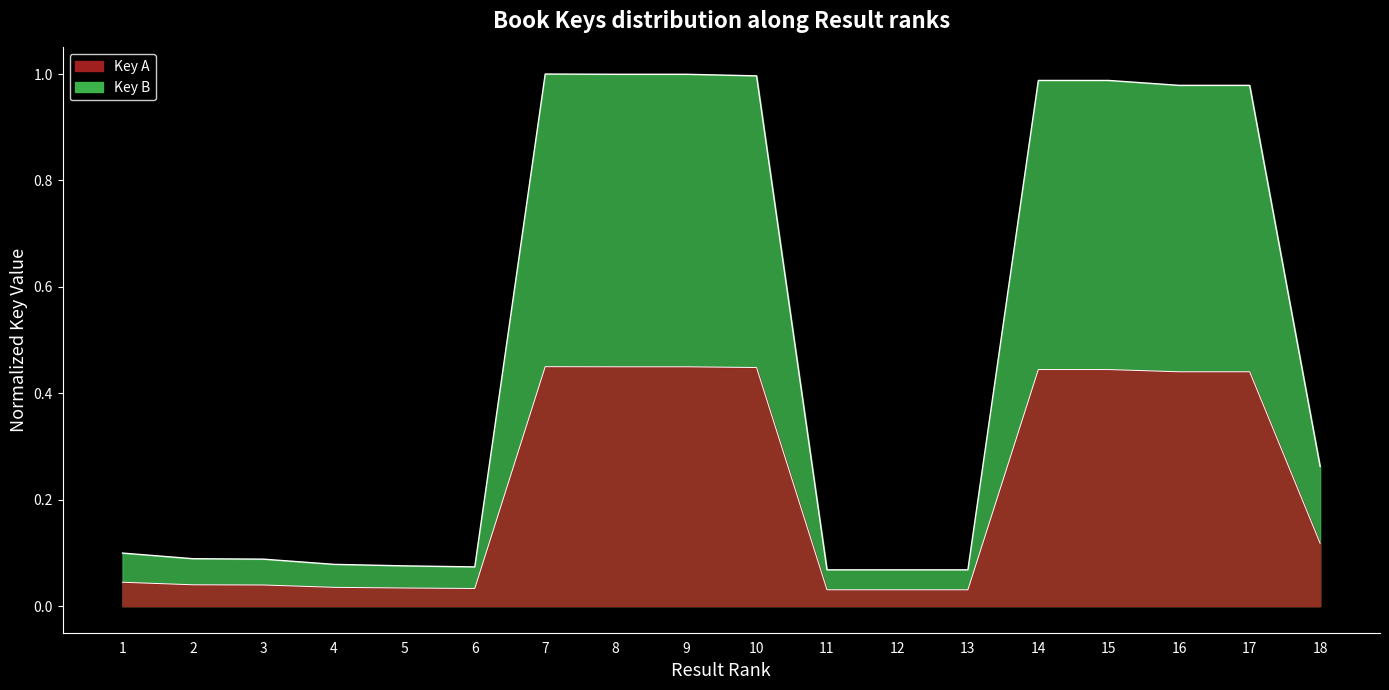

Reading right to left, extract all data points from this chart.

0.3	1.0	1.0	1.0	1.0	0.1	0.1	0.1	1.0	1.0	1.0	1.0	0.1	0.1	0.1	0.1	0.1	0.1